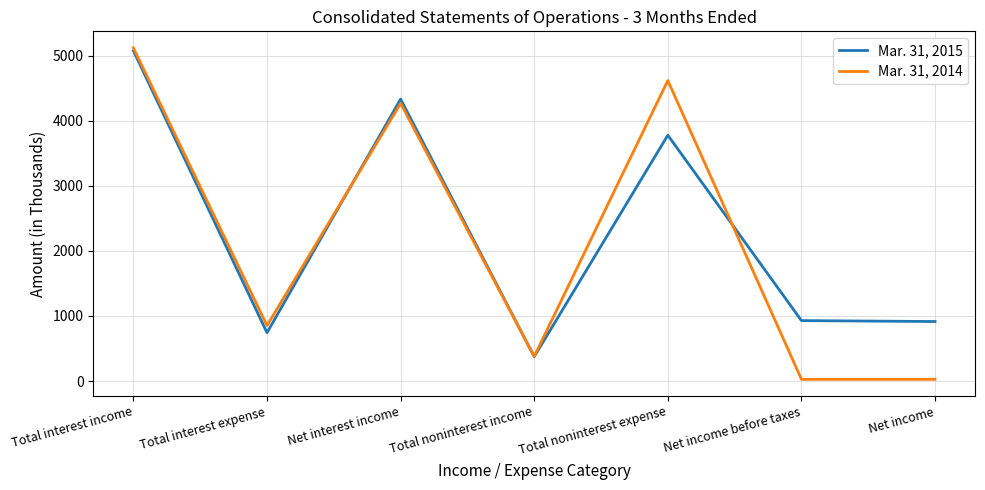

How many values in the Mar. 31, 2014 series are below 852?

3